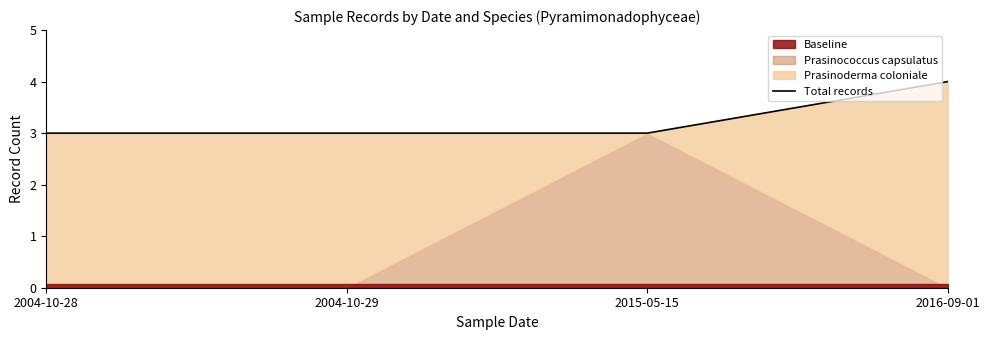

Reading left to right, extract all data points from this chart.

3	3	3	4